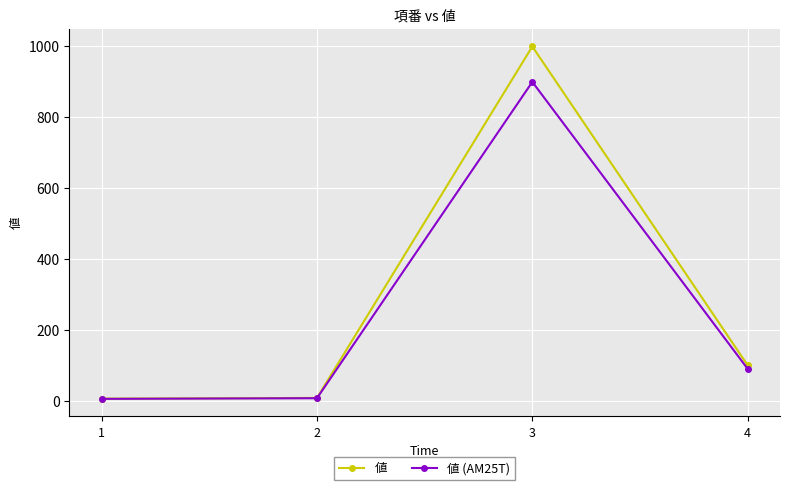

What is the lowest value of the 値 (AM25T) series?

5.4